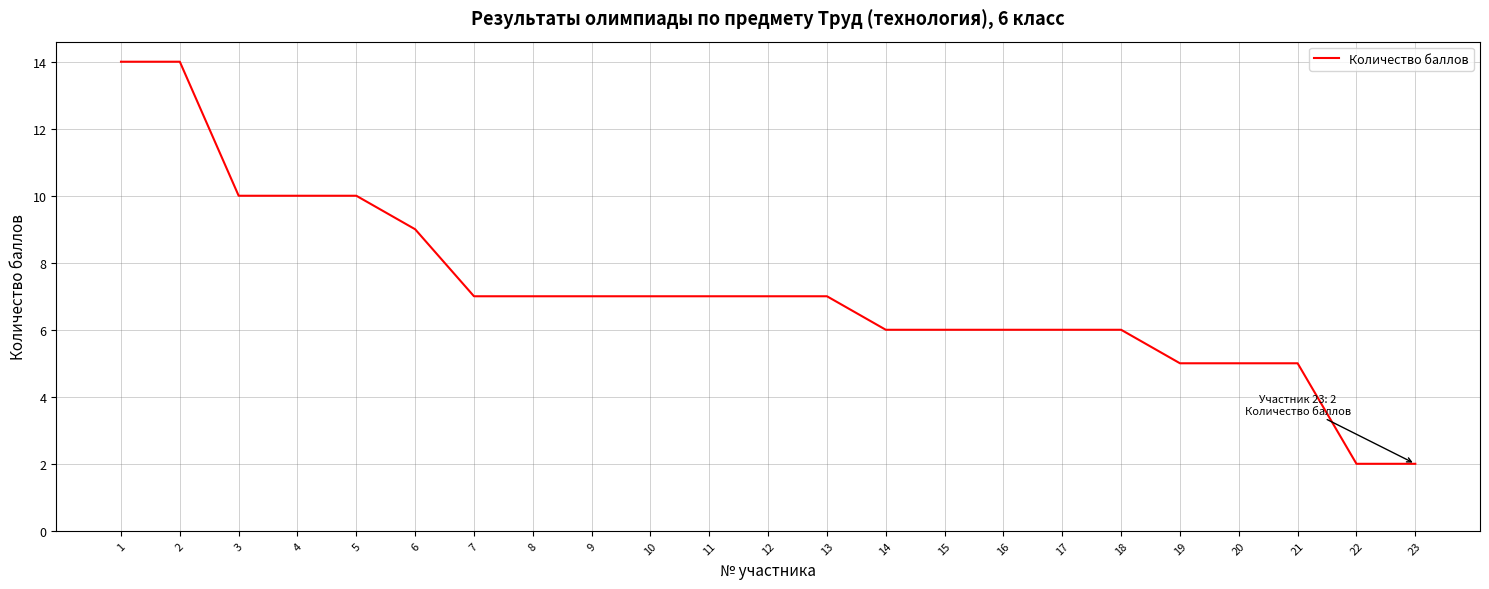

Reading left to right, list all the values displayed in this chart.

14	14	10	10	10	9	7	7	7	7	7	7	7	6	6	6	6	6	5	5	5	2	2